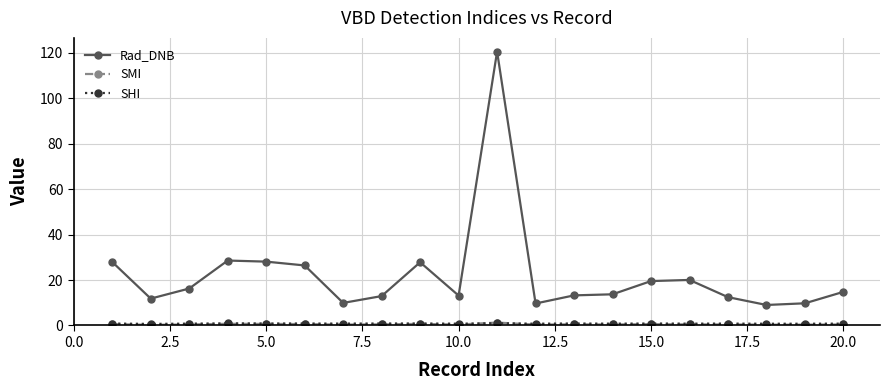

True or false: SMI and Rad_DNB cross at least once.

False